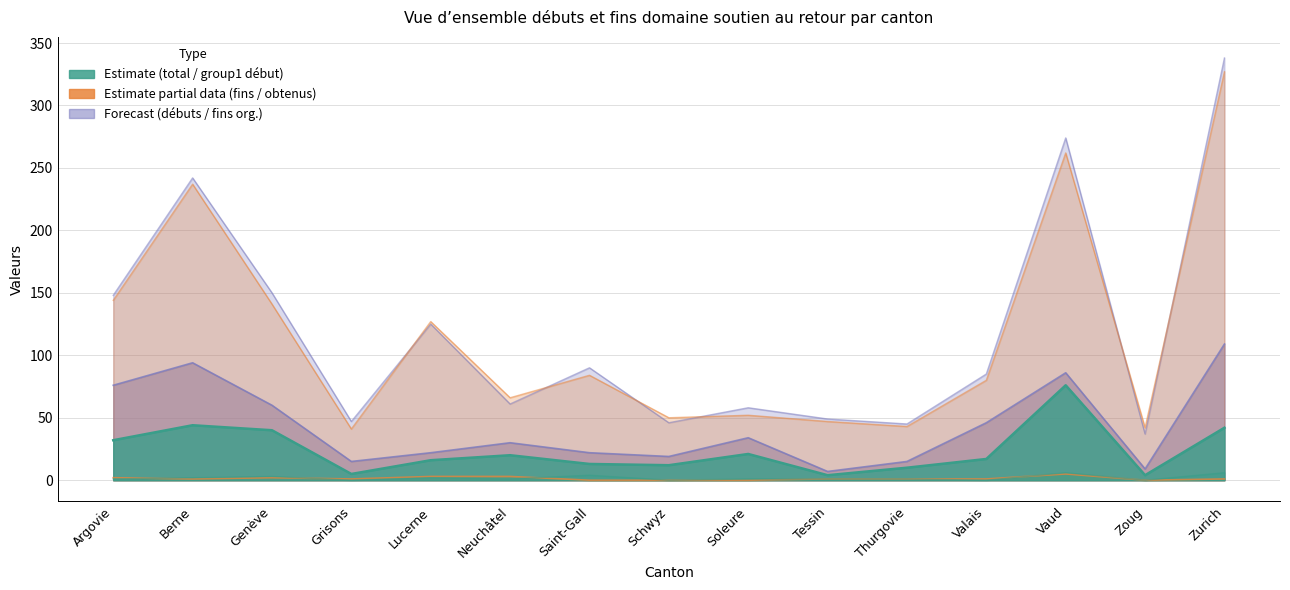

How many interior local valleys does the Fins org. départ (group1) series have?

5